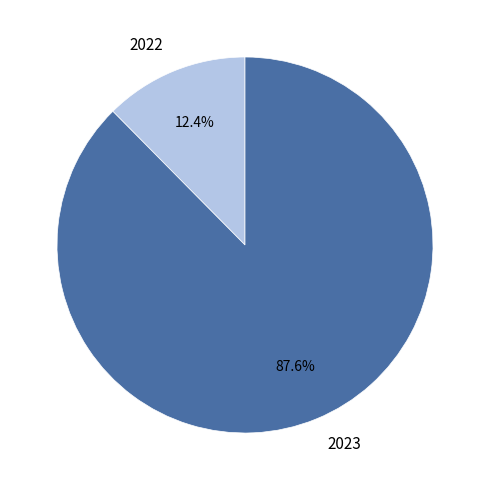

To the nearest percent, what portion does 2022 represent?

12%